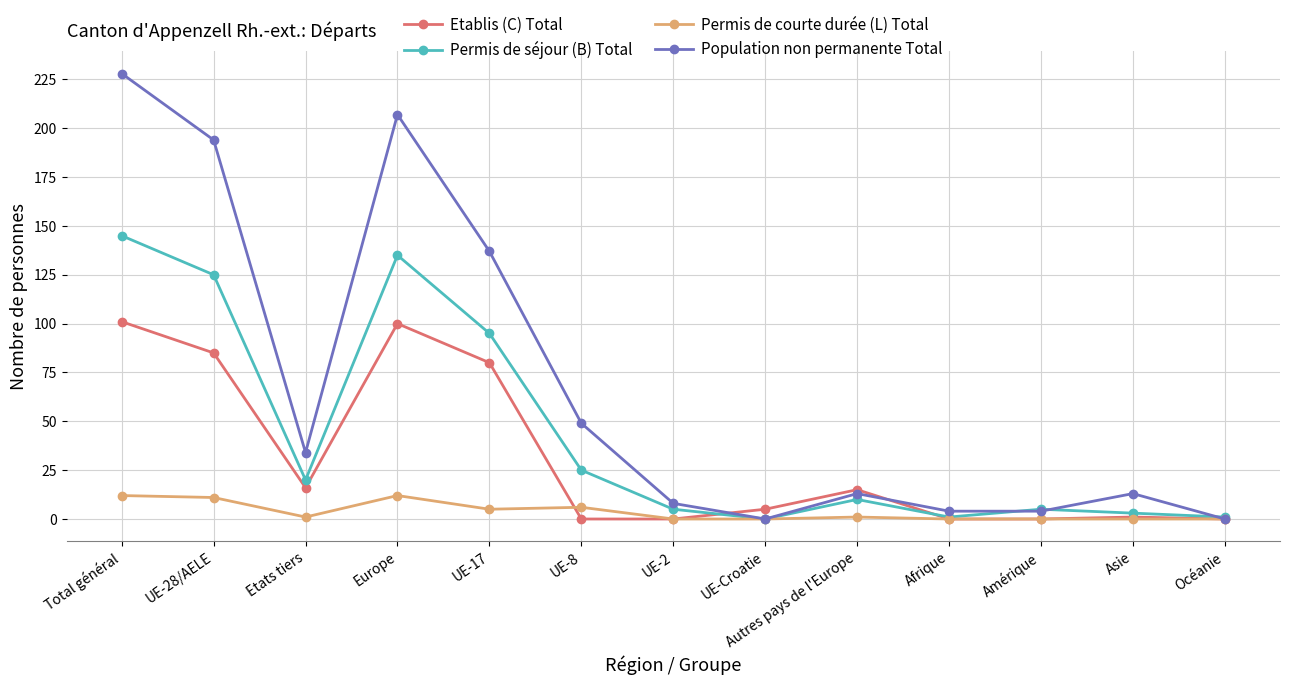

What is the label of the 7th point from the left?

UE-2